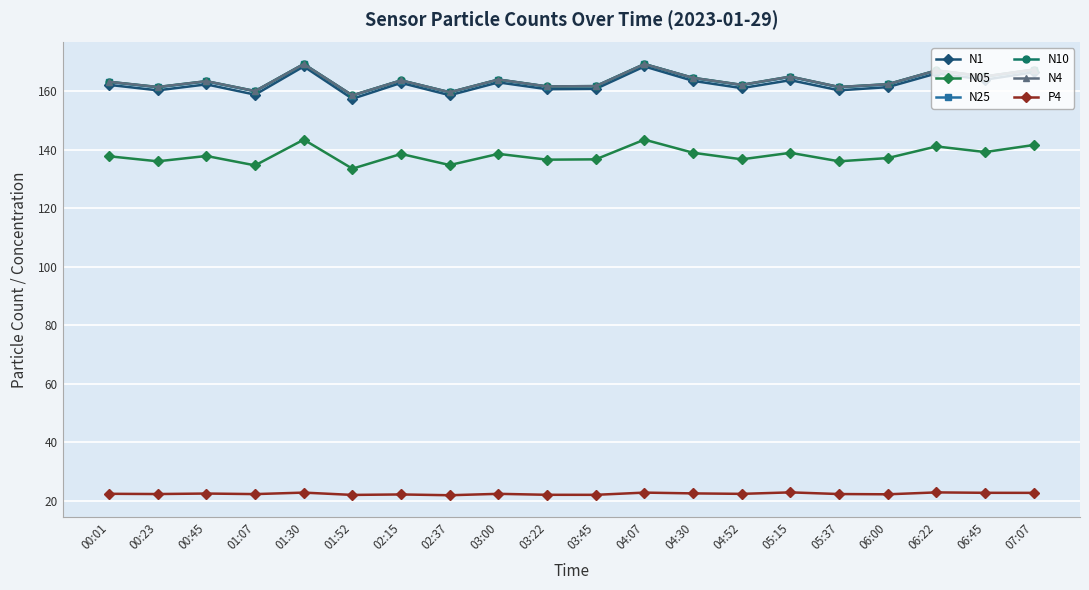

How many interior local valleys does the N10 series have?

8